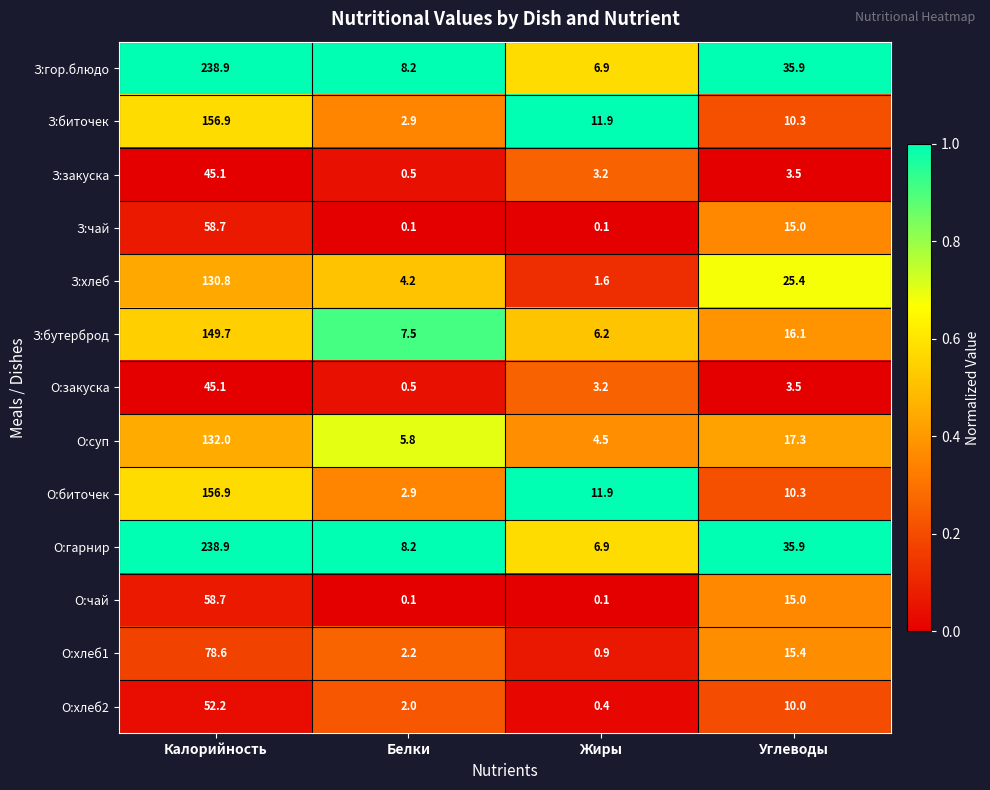

The З:хлеб series shows 25.4 at Углеводы. True or false?

True